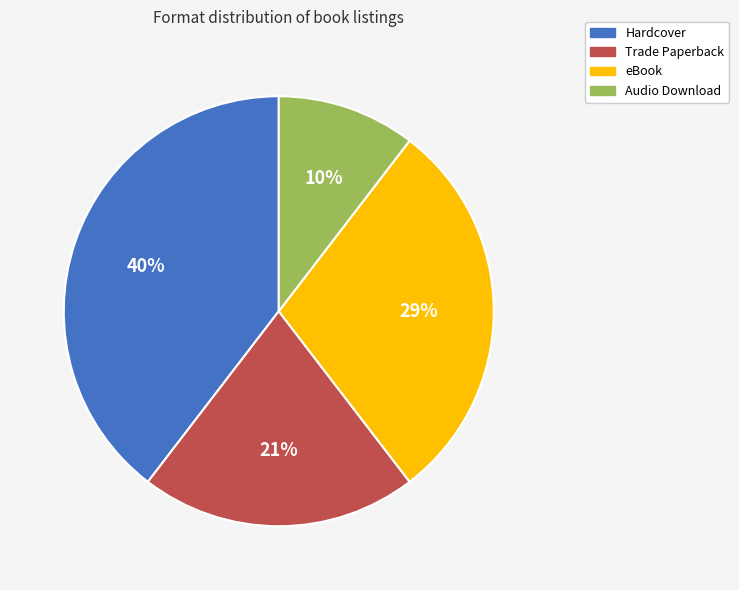

True or false: eBook accounts for 29% of the total.

True